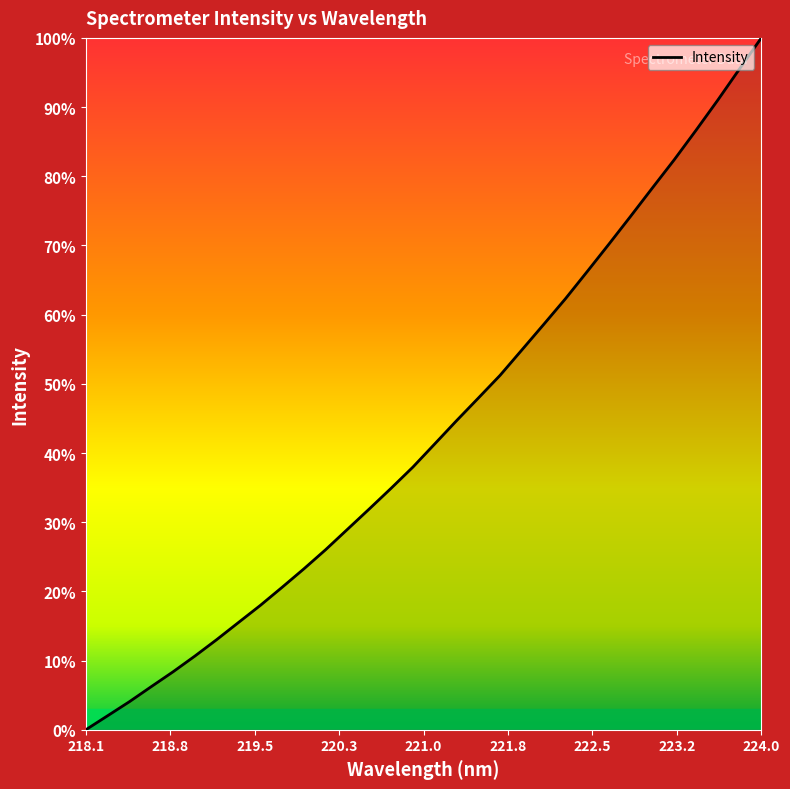

The value at 218.1 is 0.0. True or false?

True